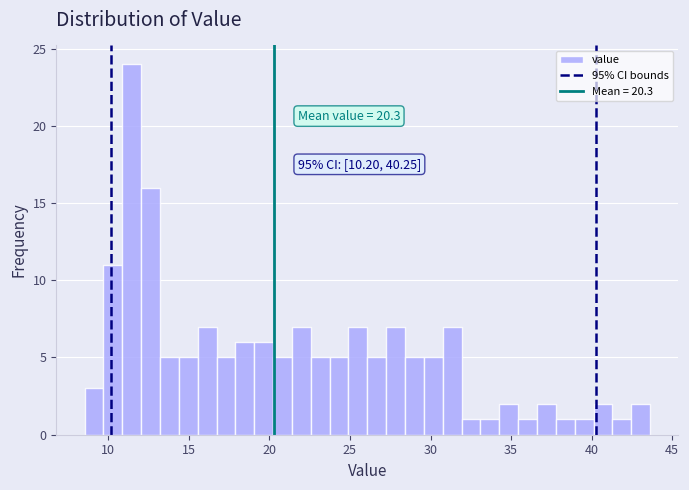

Around what value on the x-axis is the tallest bar? Give the approximate position of its centre, as read against the axis.

11.5